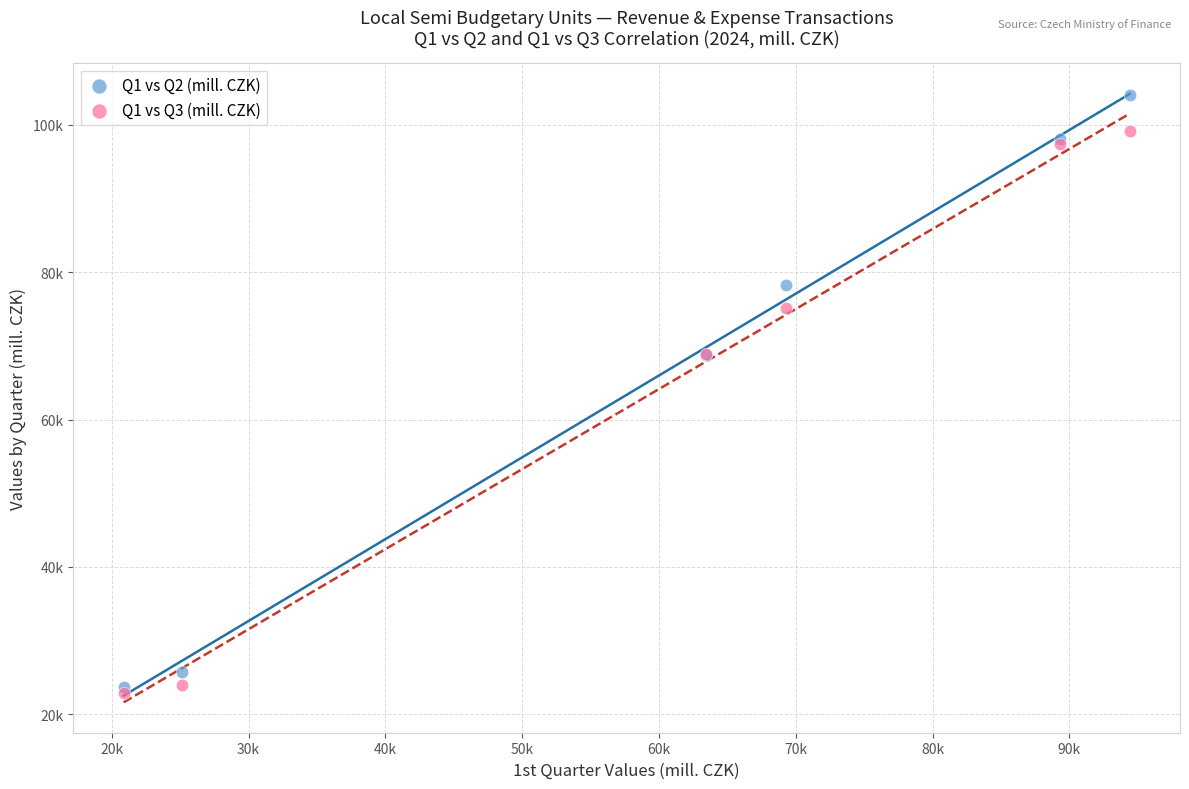

Which series contains the highest Y value?

Q1 vs Q2 (mill. CZK)